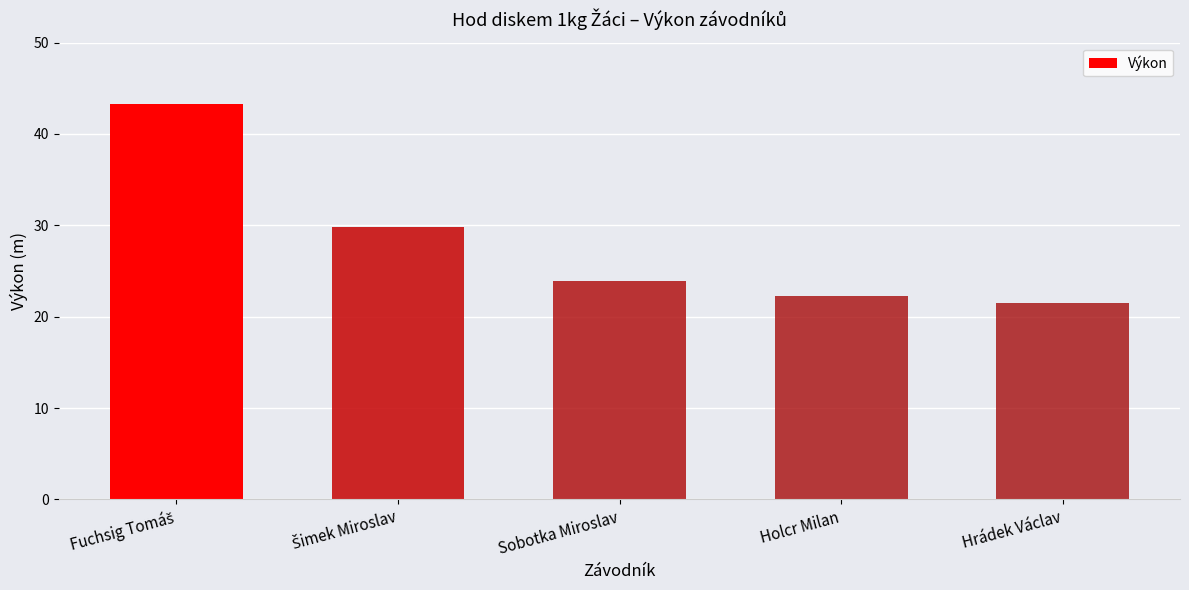

Are the bars grouped side by side (vs. stacked)?

No